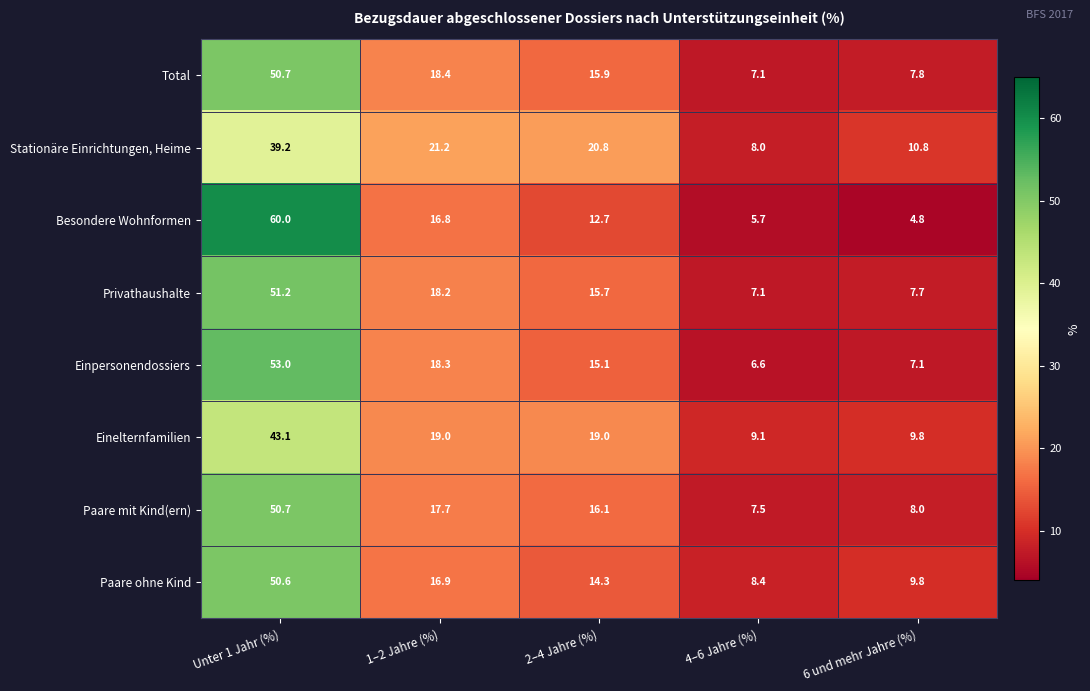

How many categories are shown in the chart?

5